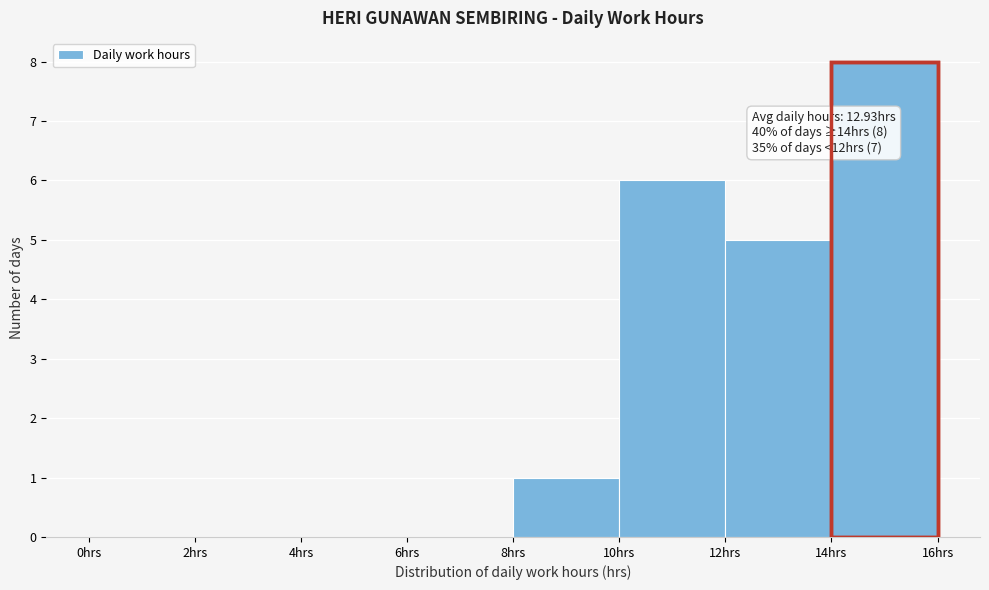

Over which range of the x-axis is the bar tallest?

14 to 16